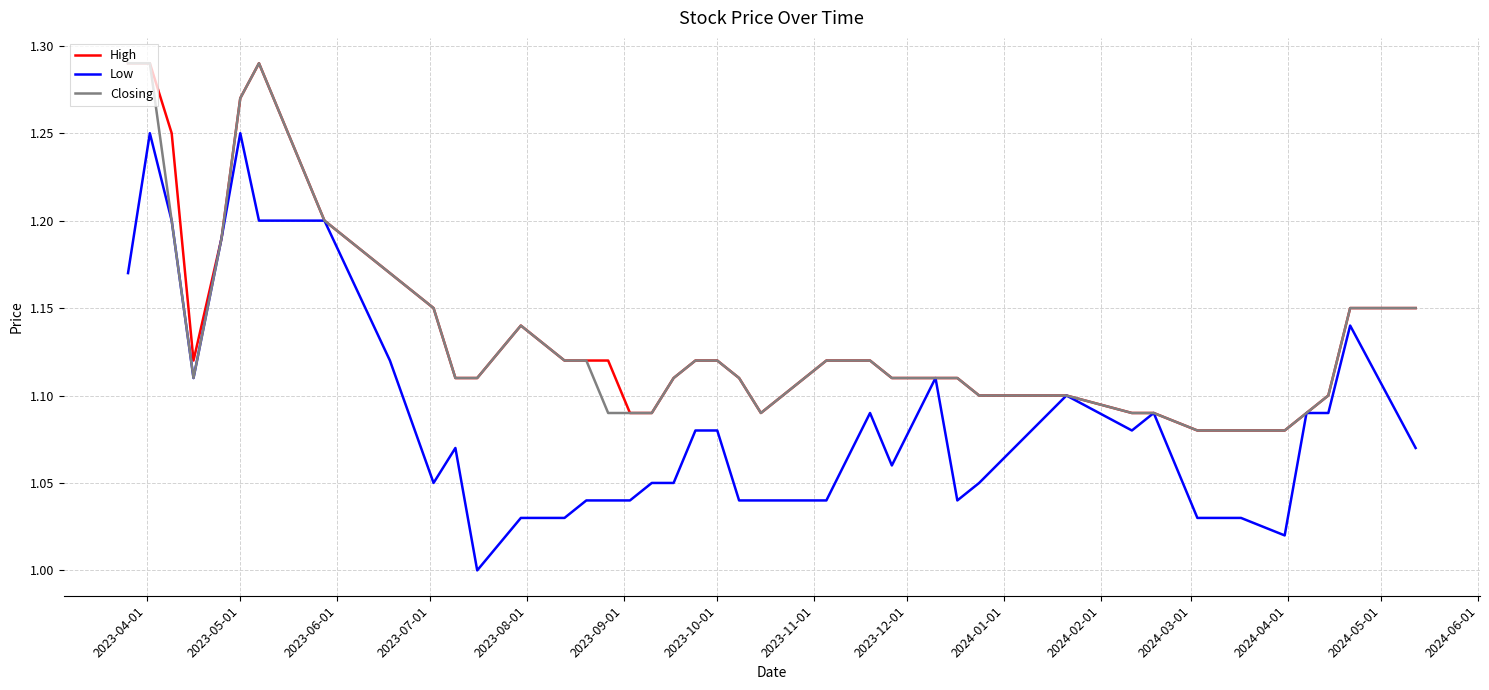

Which series has the widest spread of values?

Low